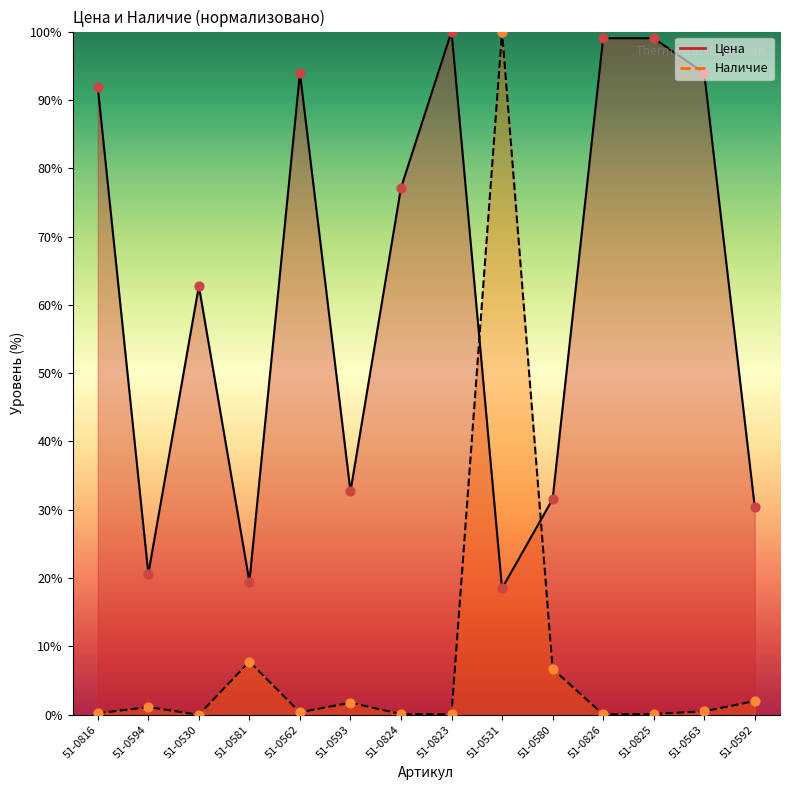

Which series reaches the minimum Y coordinate?

Наличие